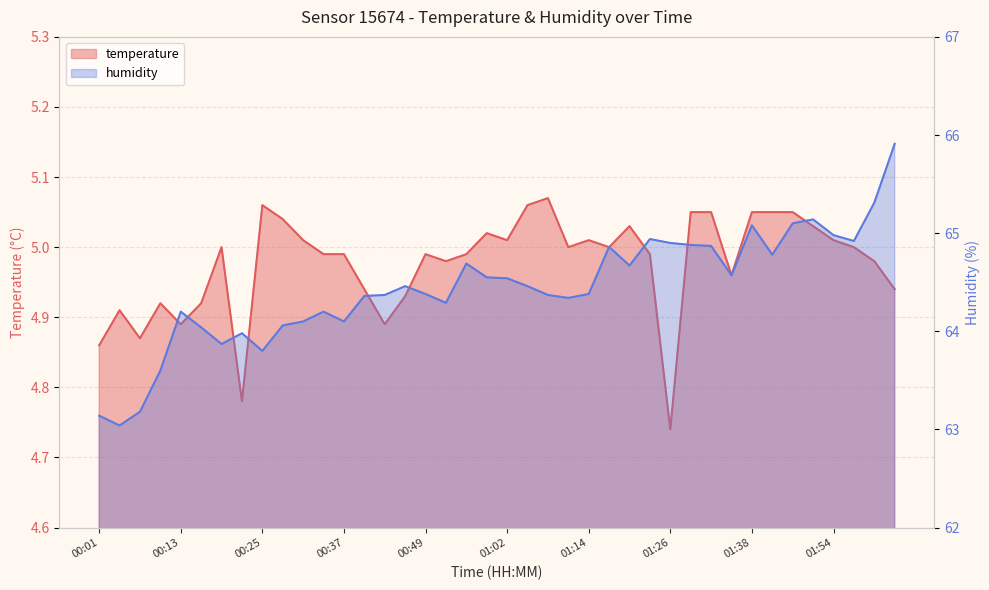

In temperature, how many points are lower than both neighbors (excluding endpoints)?

10